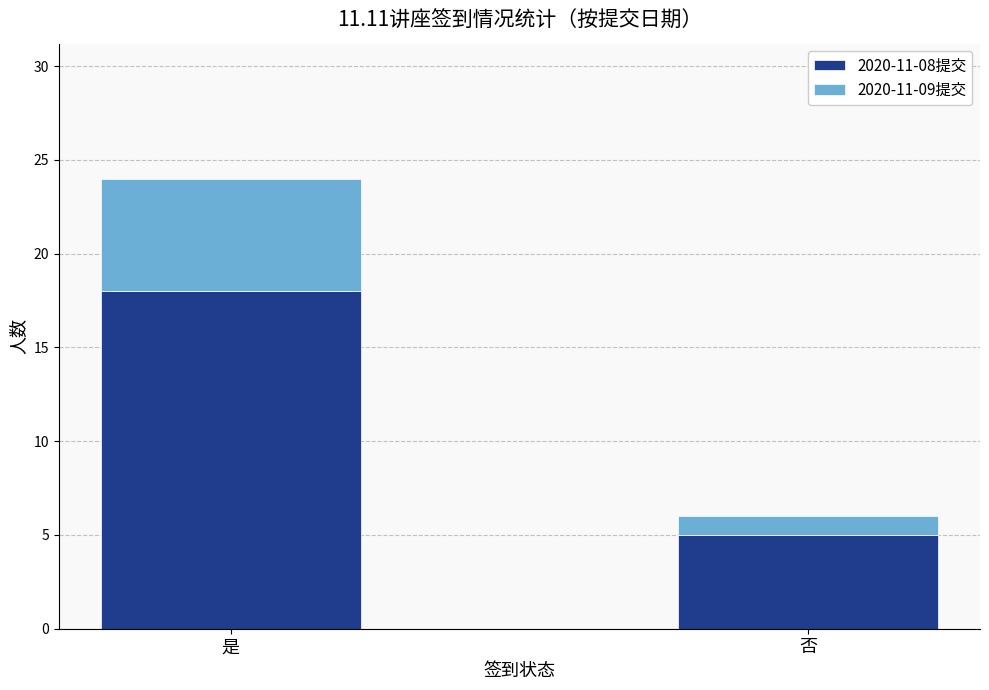

What is the total value across all series at 否?

6